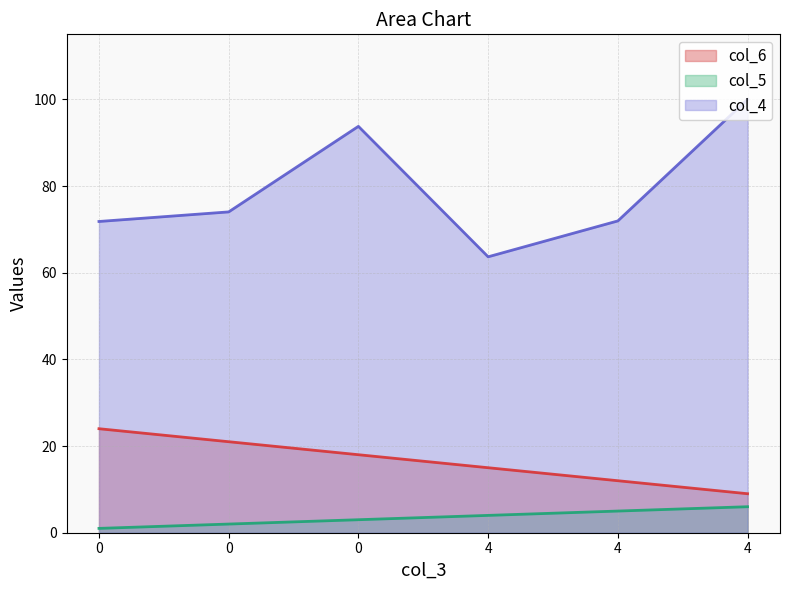

Reading right to left, extract all data points from this chart.

col_4: 100.0	71.9	63.7	93.8	74.0	71.8
col_5: 9.0	12.0	15.0	18.0	21.0	24.0
col_6: 6.0	5.0	4.0	3.0	2.0	1.0